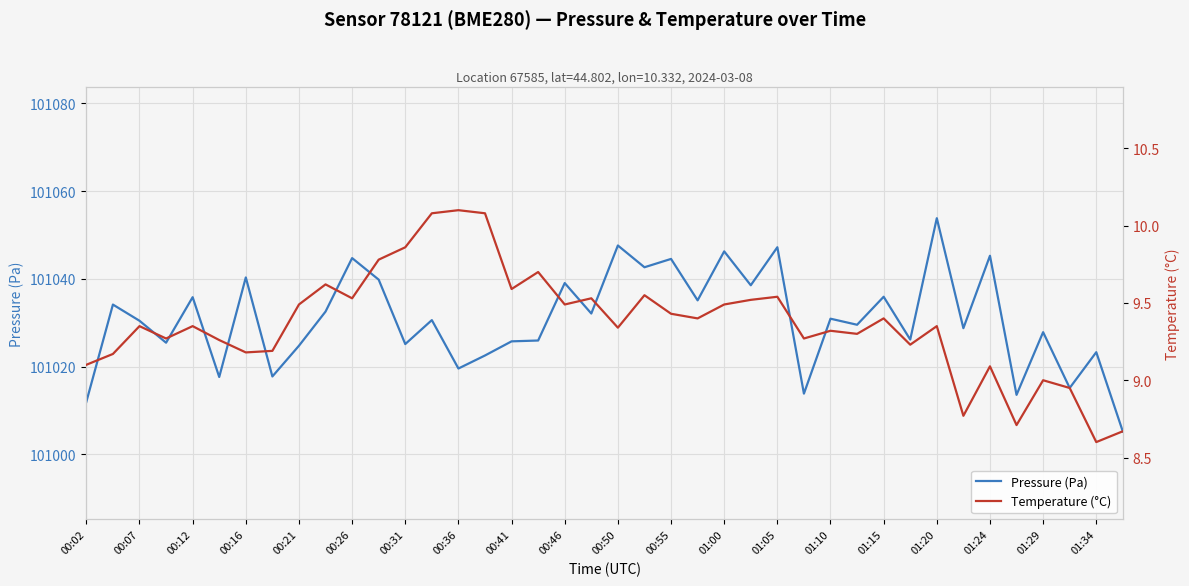

The value of Pressure (Pa) at 01:24 is 51178.3. True or false?

False